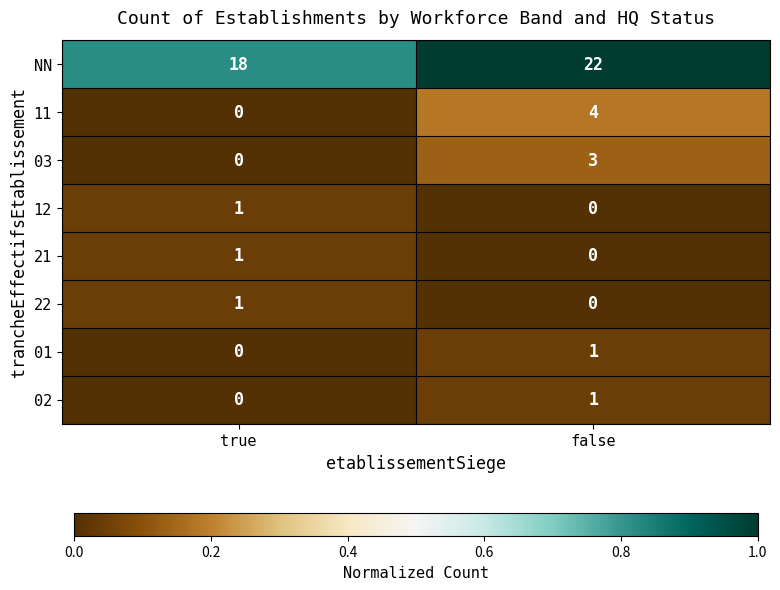

What value does the NN series have at true?

18